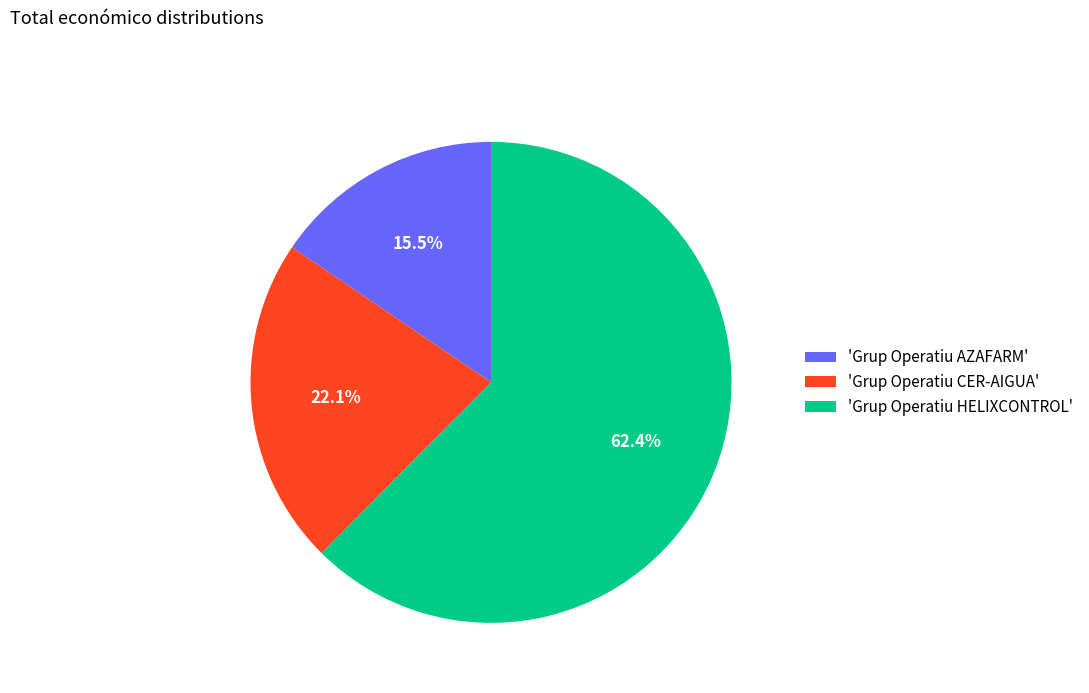

Approximately how many times larger is the value at 'Grup Operatiu CER-AIGUA' compared to 'Grup Operatiu HELIXCONTROL'?

0.4